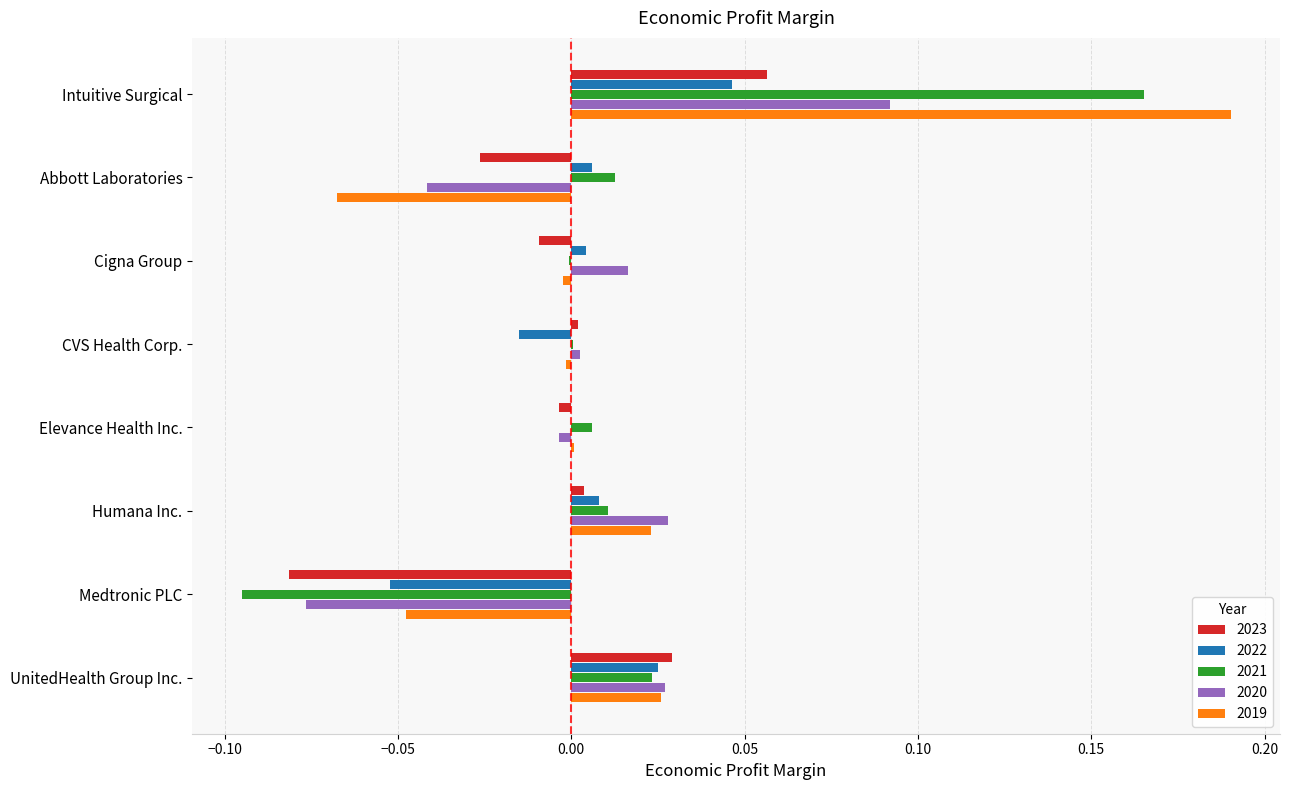

What are all the series names shown in the legend?

2023, 2022, 2021, 2020, 2019